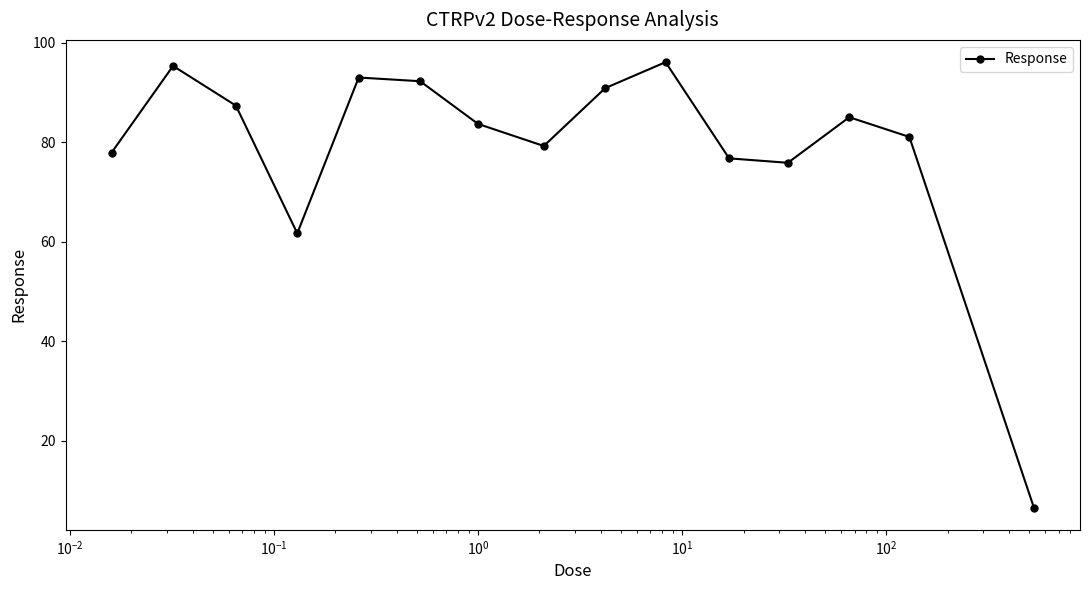

How many data points are above 83?

8